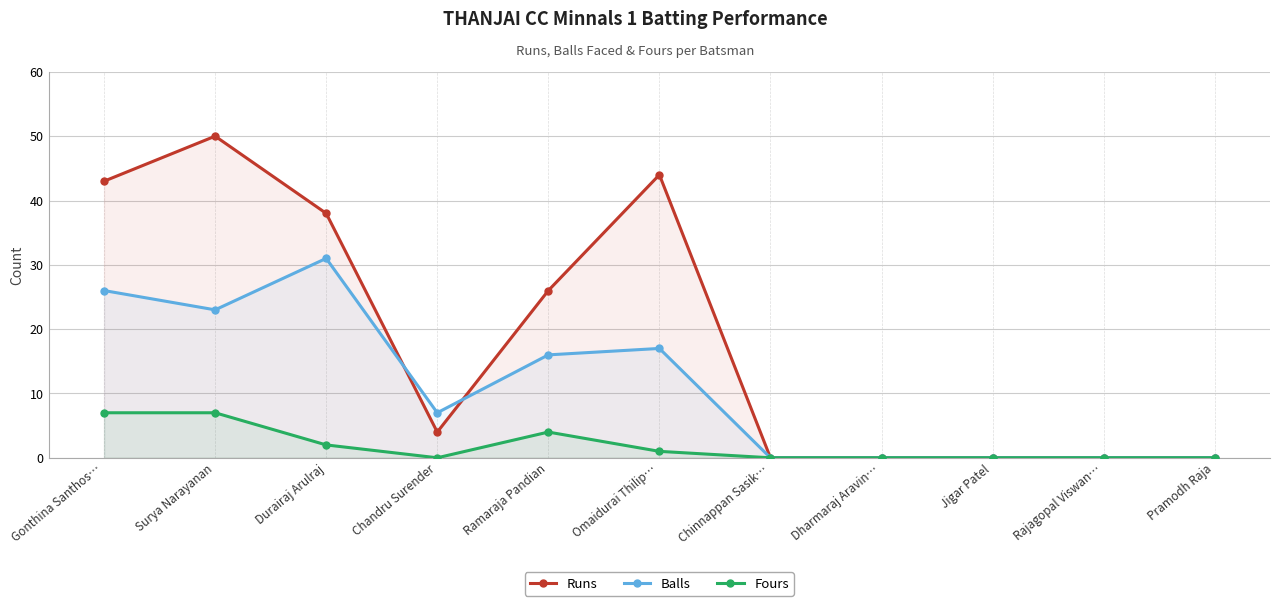

Rank the categories by Runs value from highest to lowest.

Surya Narayanan, Omaidurai Thilip…, Gonthina Santhos…, Durairaj Arulraj, Ramaraja Pandian, Chandru Surender, Chinnappan Sasik…, Dharmaraj Aravin…, Jigar Patel, Rajagopal Viswan…, Pramodh Raja